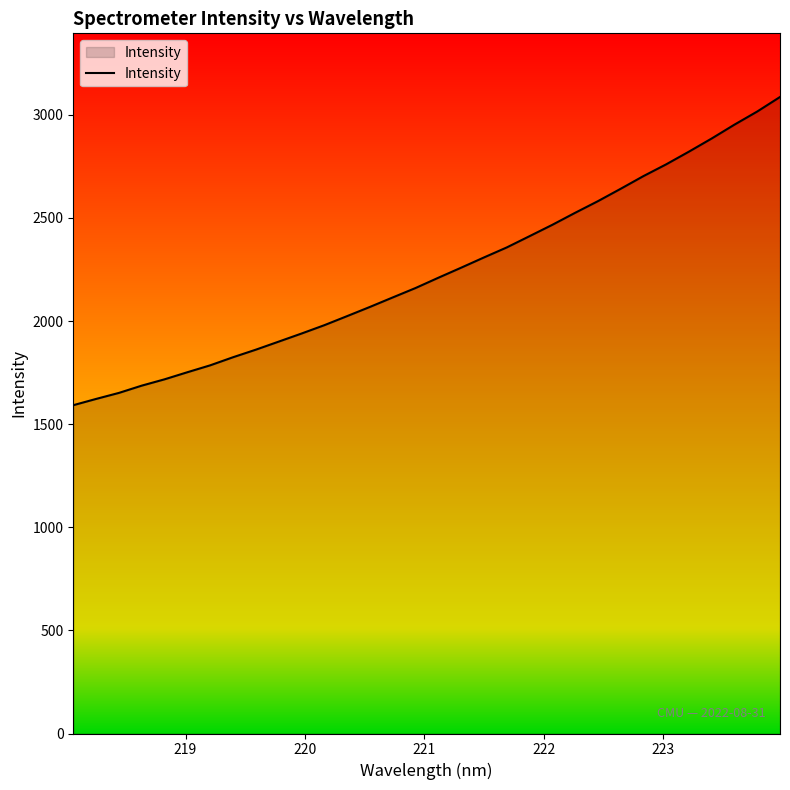

How many lines are shown in the chart?

1